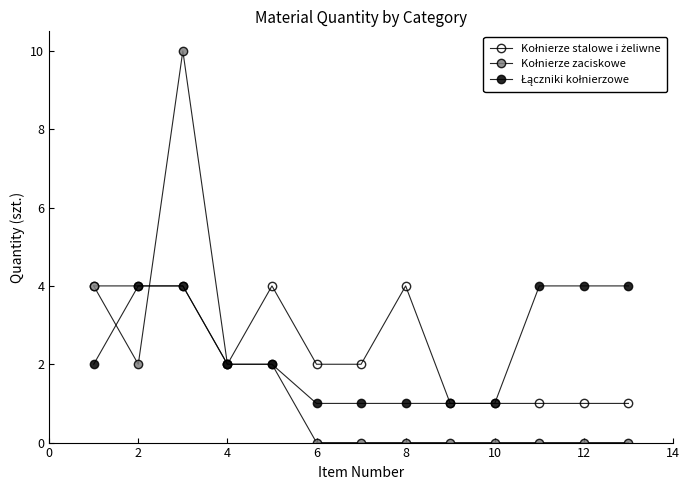

Does the chart have visible grid lines?

No